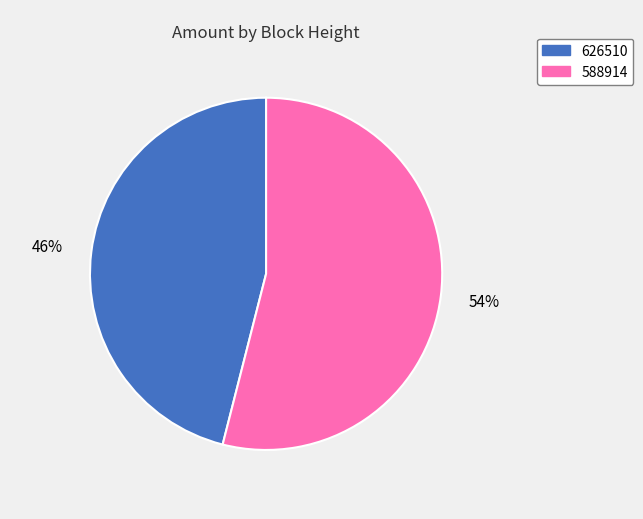

How many segments does this pie chart have?

2